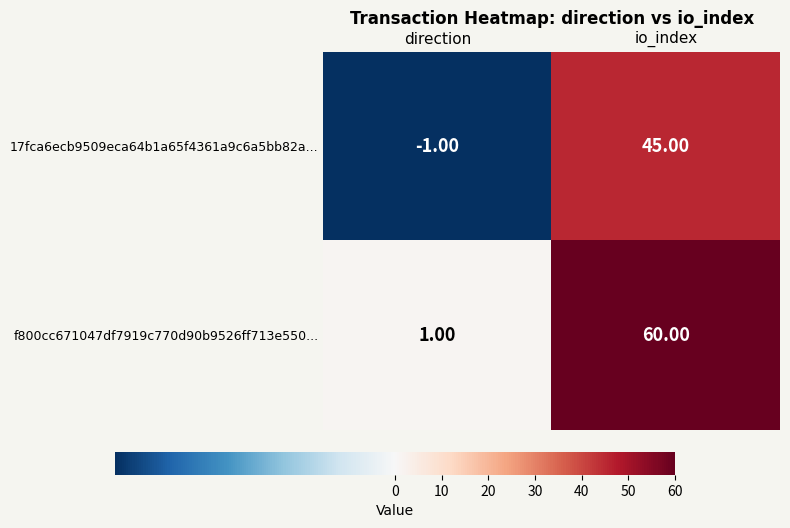

How many categories are shown in the chart?

2